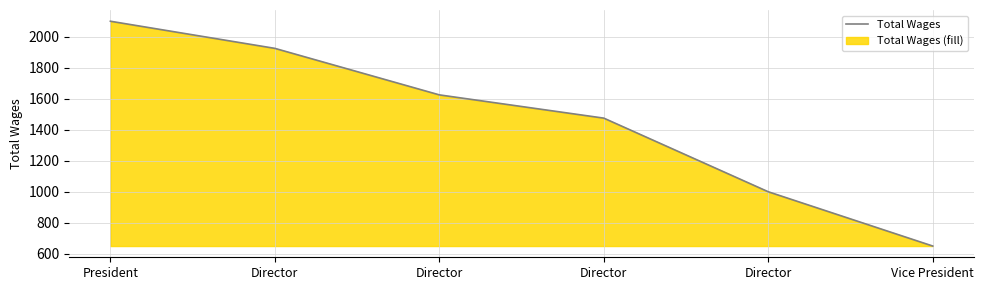

Rank the categories by value from highest to lowest.

President, Director, Director, Director, Director, Vice President